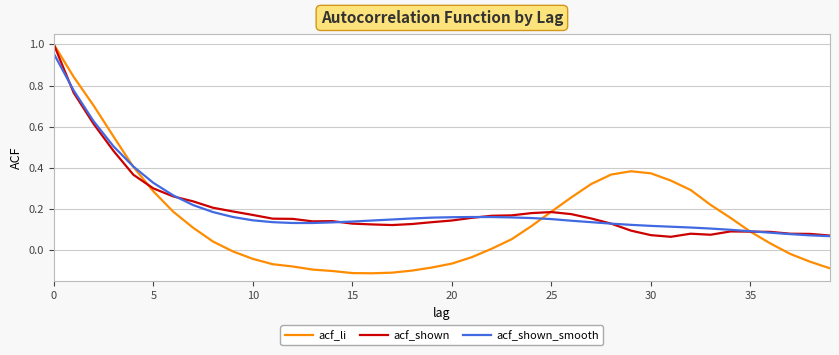

Which series has the widest spread of values?

acf_li